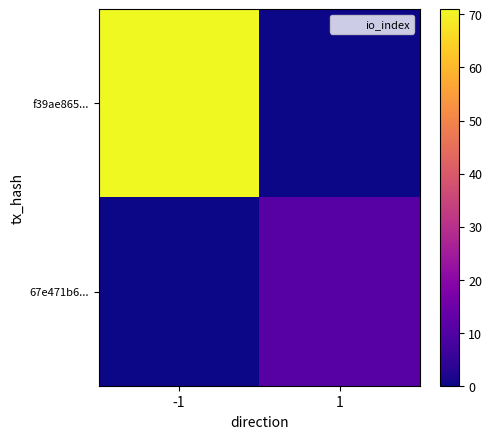

Which series changed the most between -1 and 1?

f39ae865...